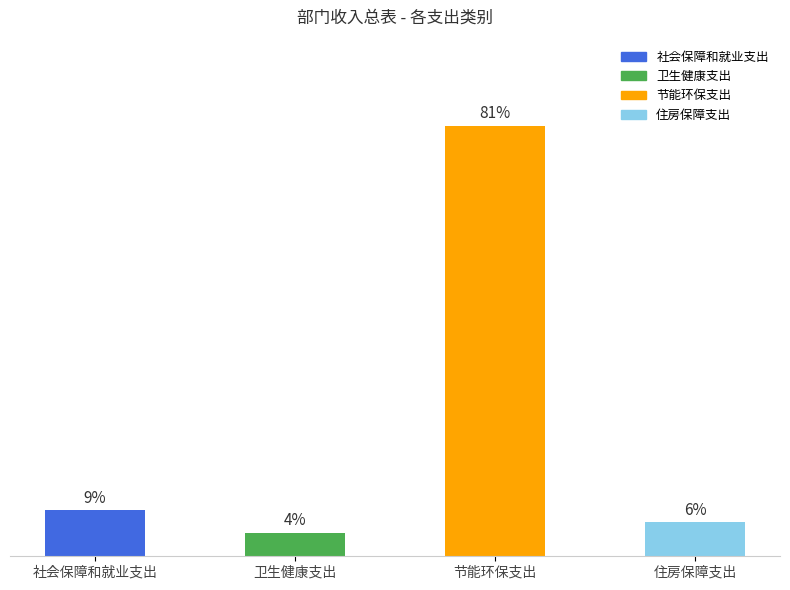

What is the label of the 1st bar from the right?

住房保障支出